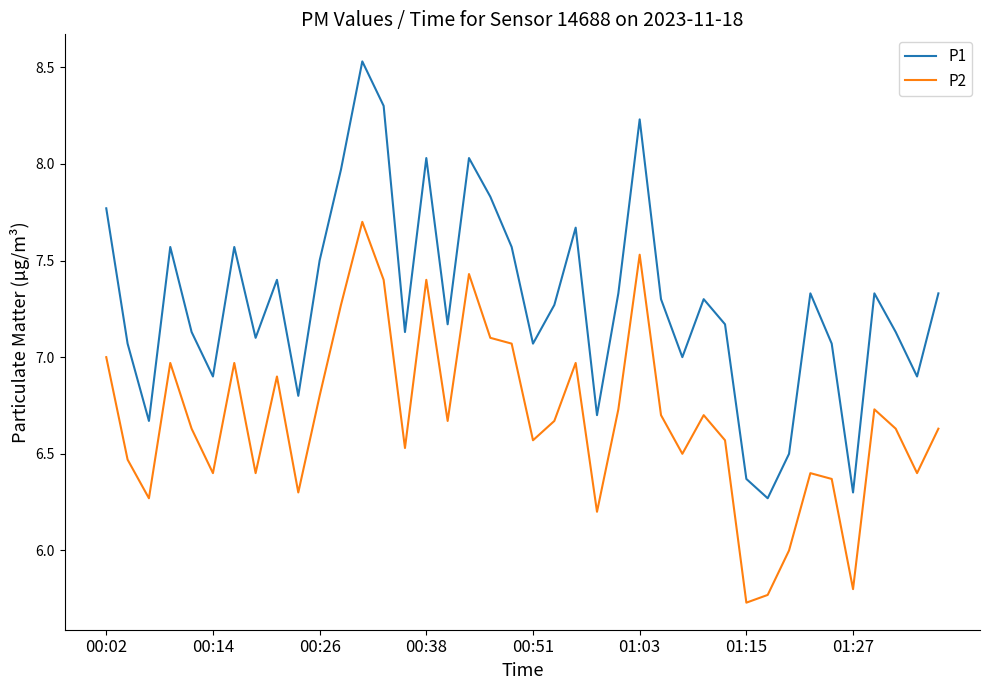

What is the difference between the maximum and minimum values in the P2 series?

2.0